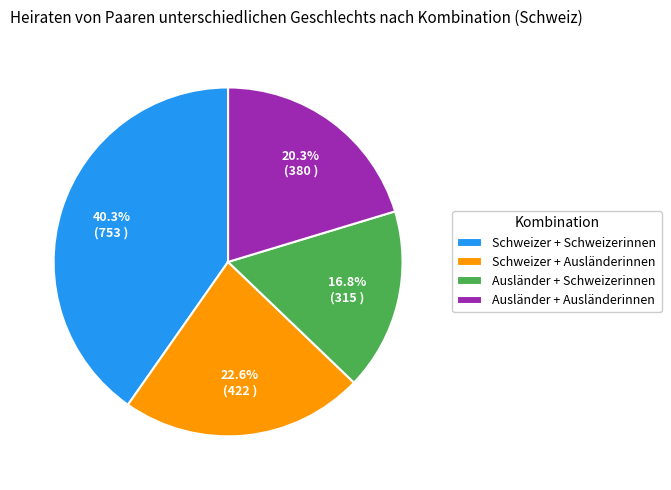

Rank the categories by value from lowest to highest.

Ausländer + Schweizerinnen, Ausländer + Ausländerinnen, Schweizer + Ausländerinnen, Schweizer + Schweizerinnen